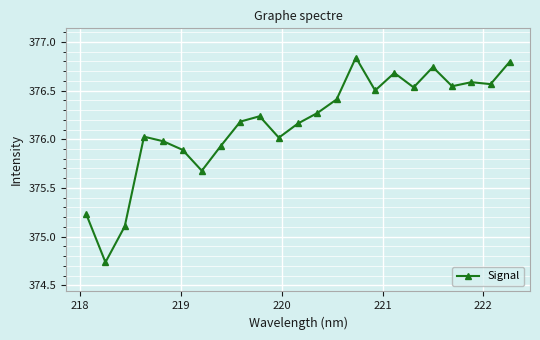

What is the difference between the maximum and minimum values?

2.1